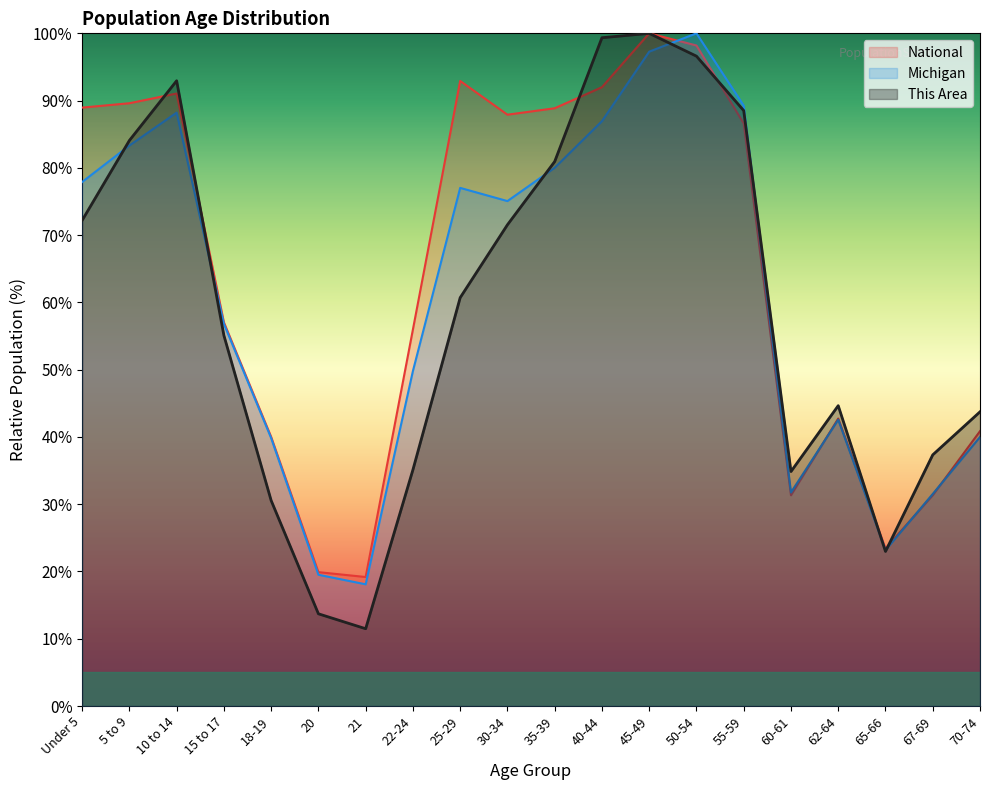

What is the average value of the This Area series?

58.8